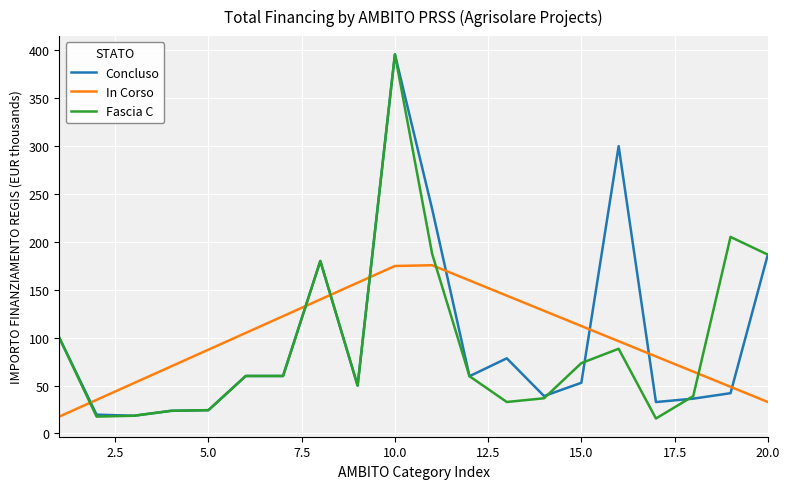

What is the maximum value for Fascia C?

395.6